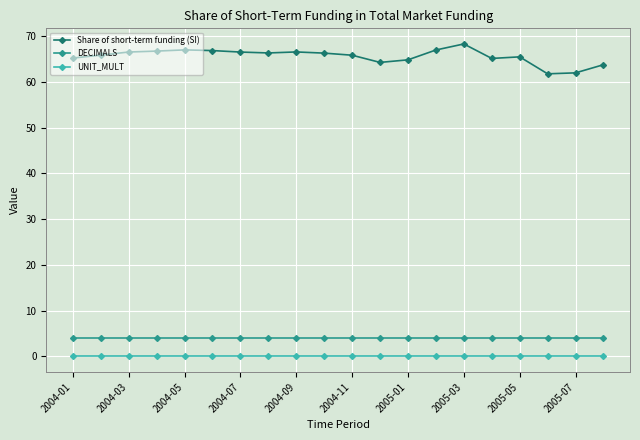

Which series has the widest spread of values?

Share of short-term funding (SI)